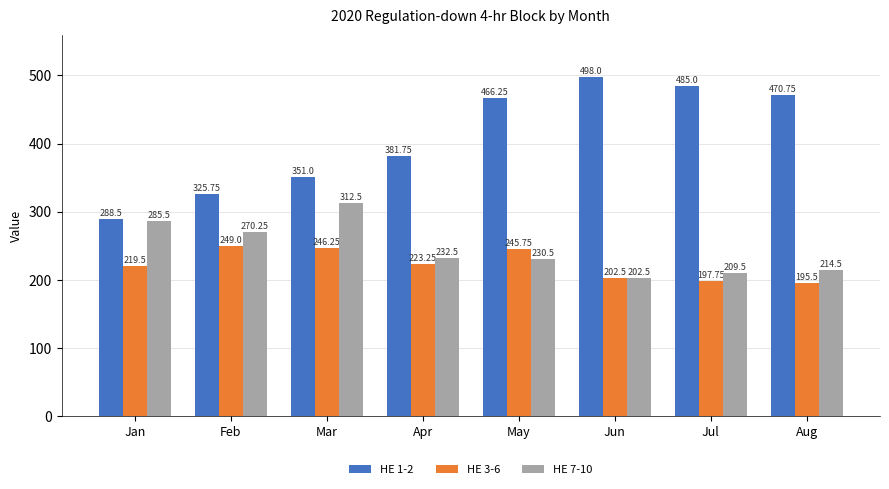

Which series has the widest spread of values?

HE 1-2